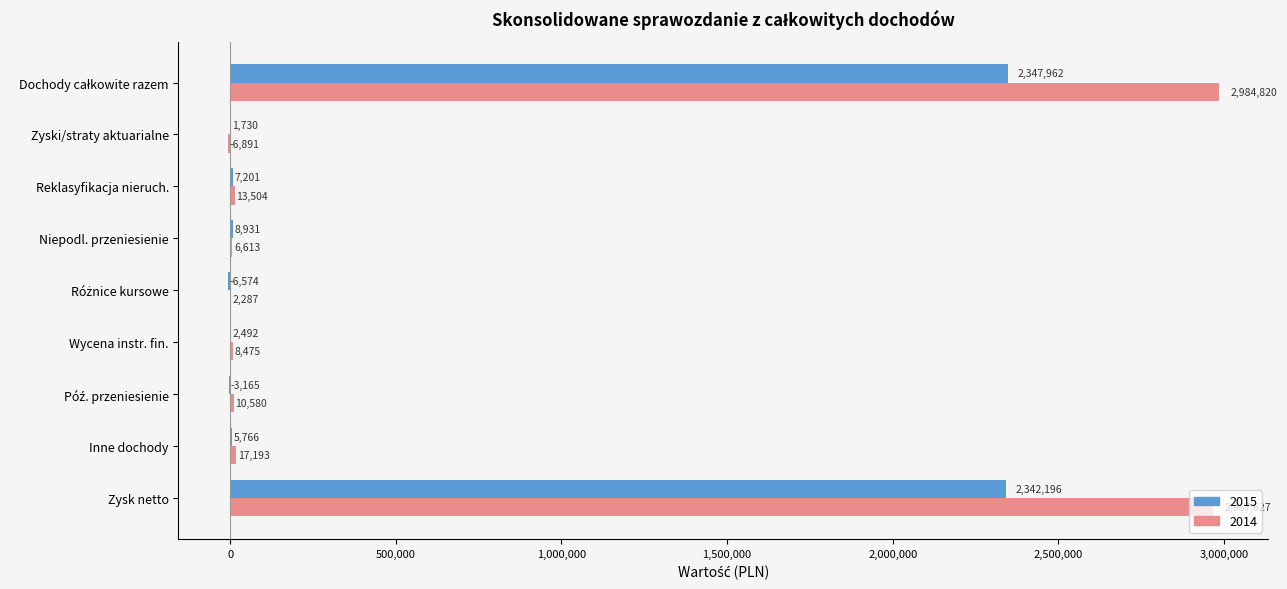

Where is 2014 nearest to the value 1488964?

Inne dochody